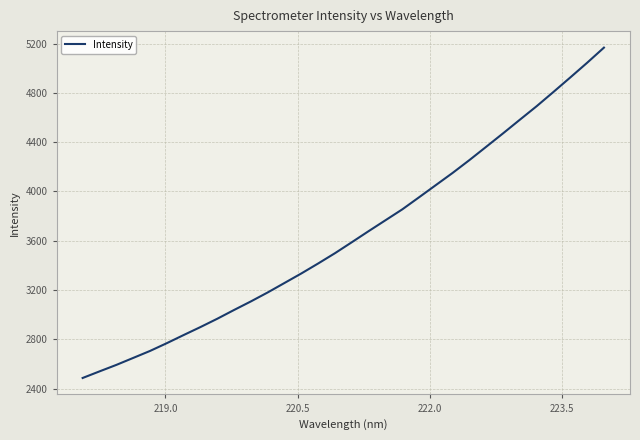

What is the difference between the maximum and minimum values?

2681.2